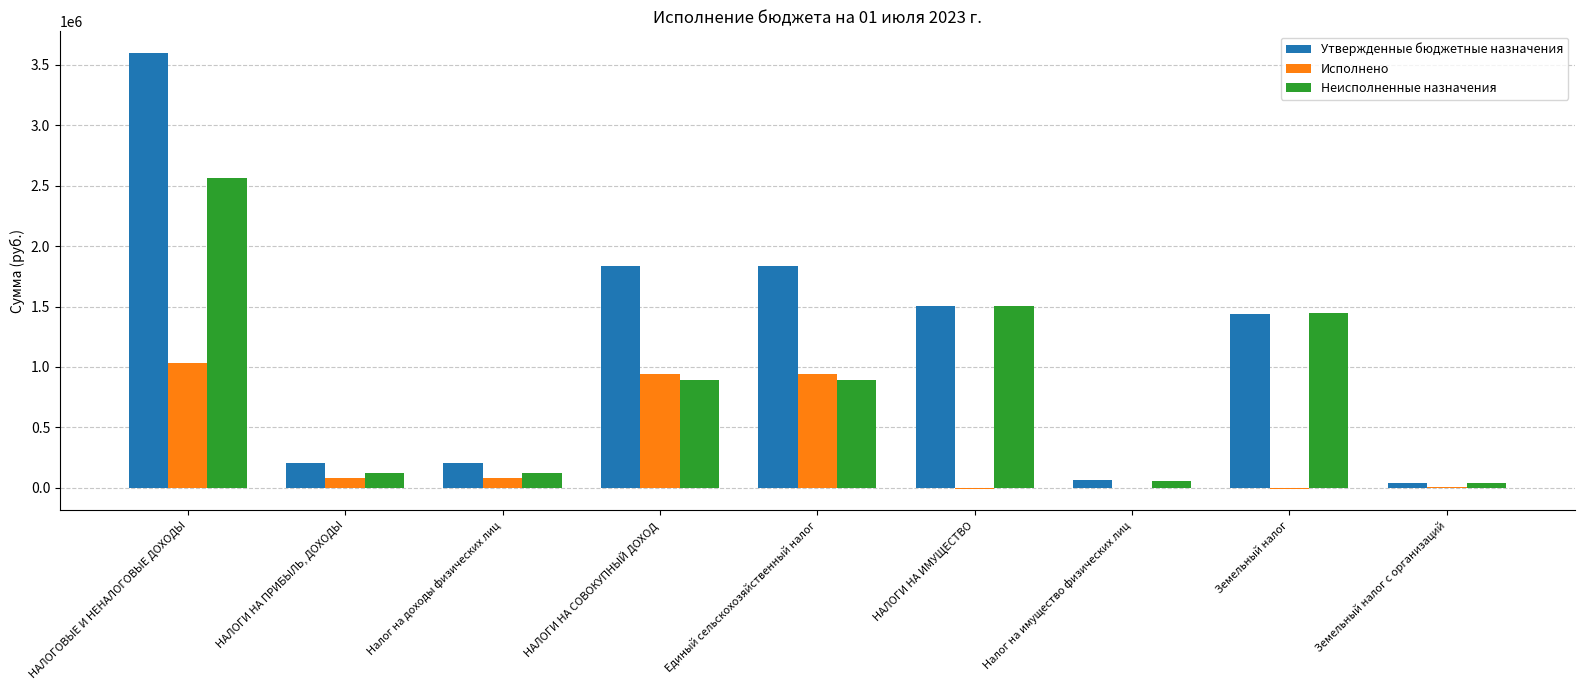

Does the chart contain stacked bars?

No